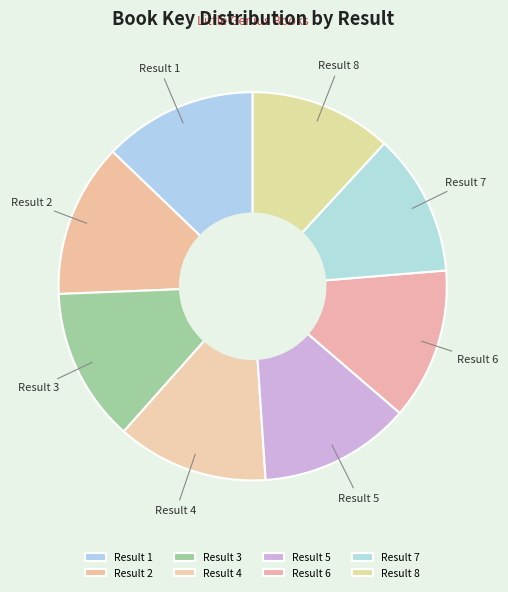

Is the sum of Result 1 and Result 5 greater than half?

No